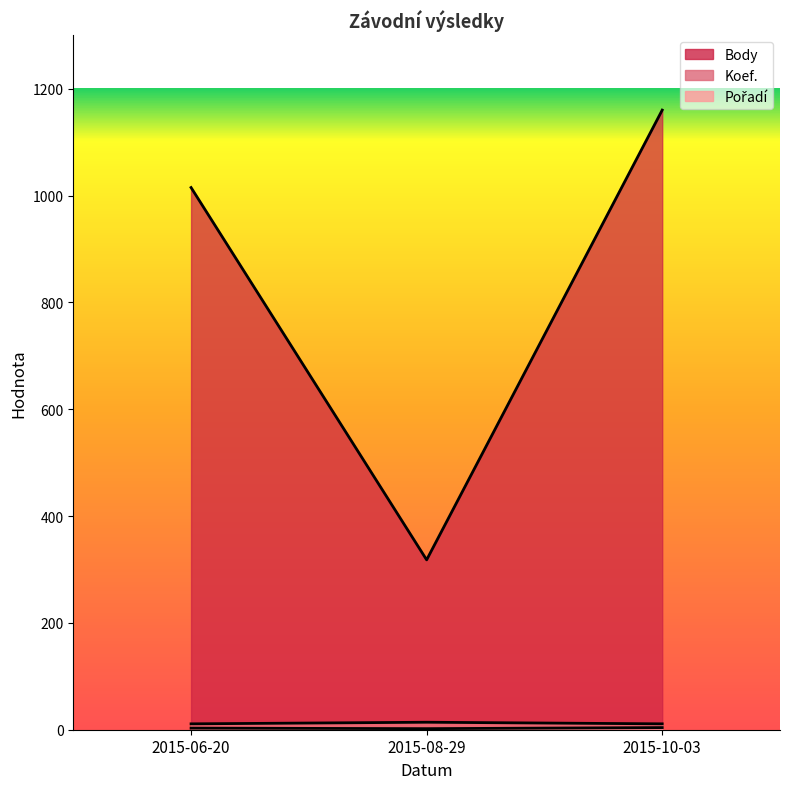

How many values in the Body series exceed 1015?

1